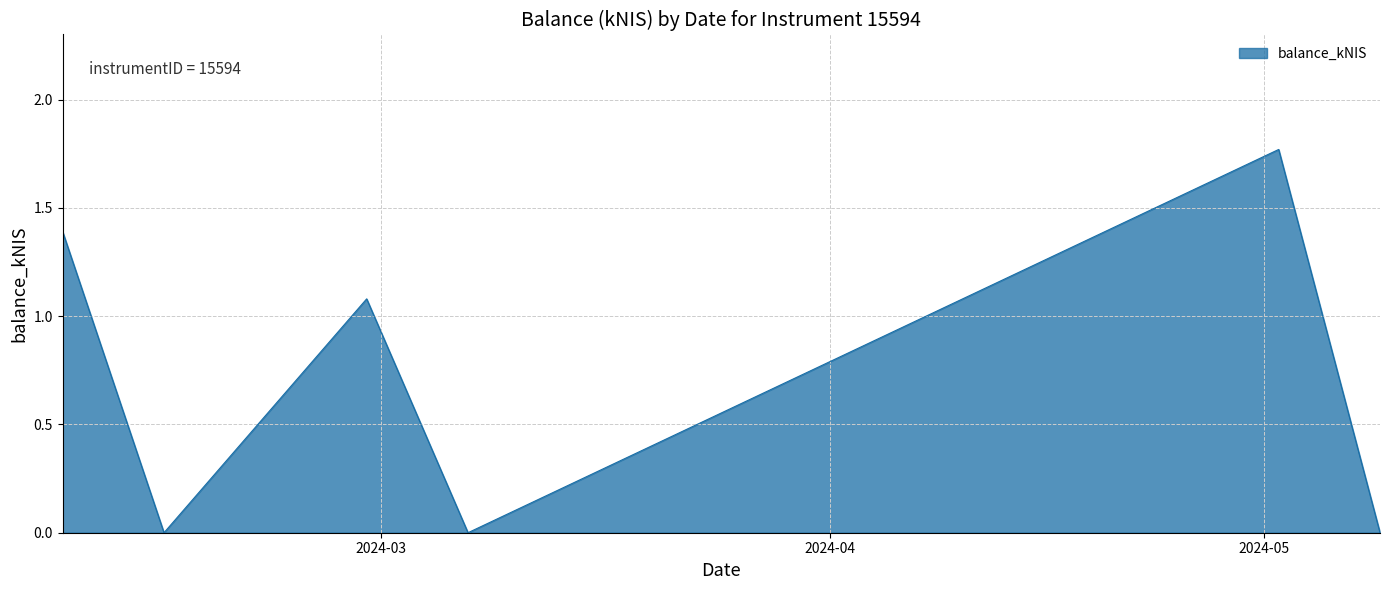

What is the sum of all values?

4.2